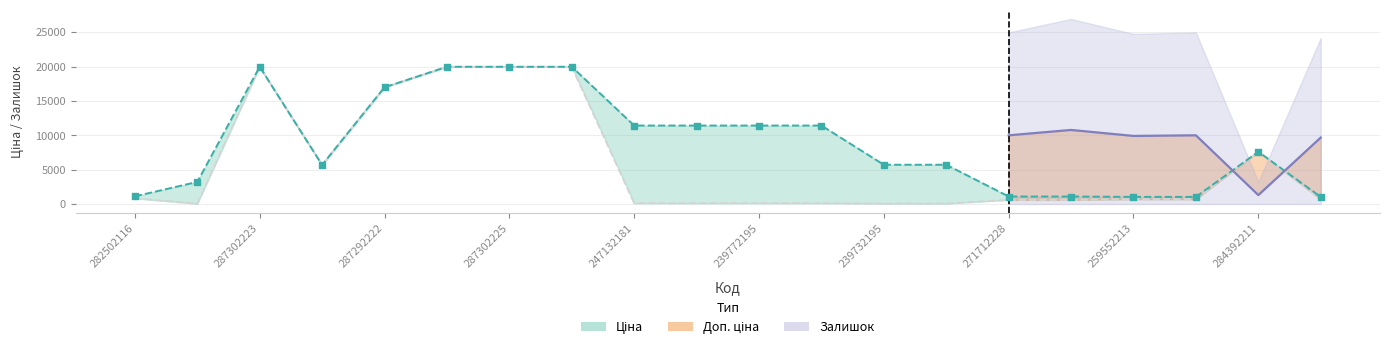

Is the value of Ціна at 10832185 greater than the value of Доп. ціна at 287292222?

No